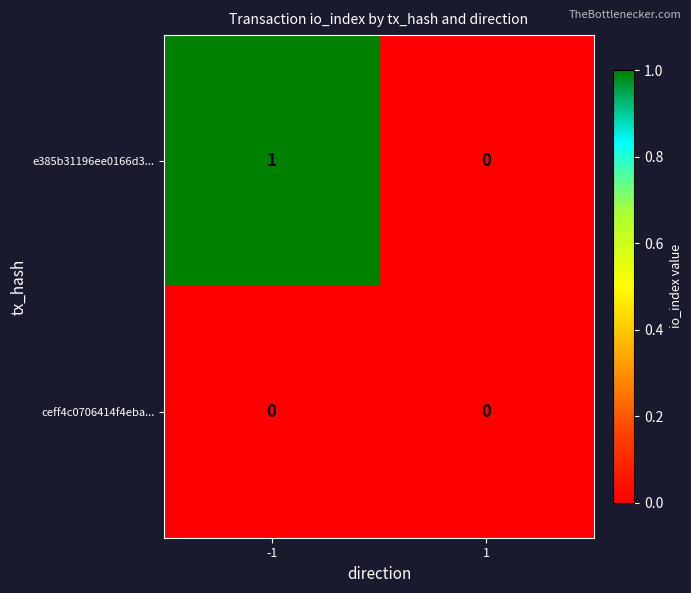

Which series has the widest spread of values?

e385b31196ee0166d3...